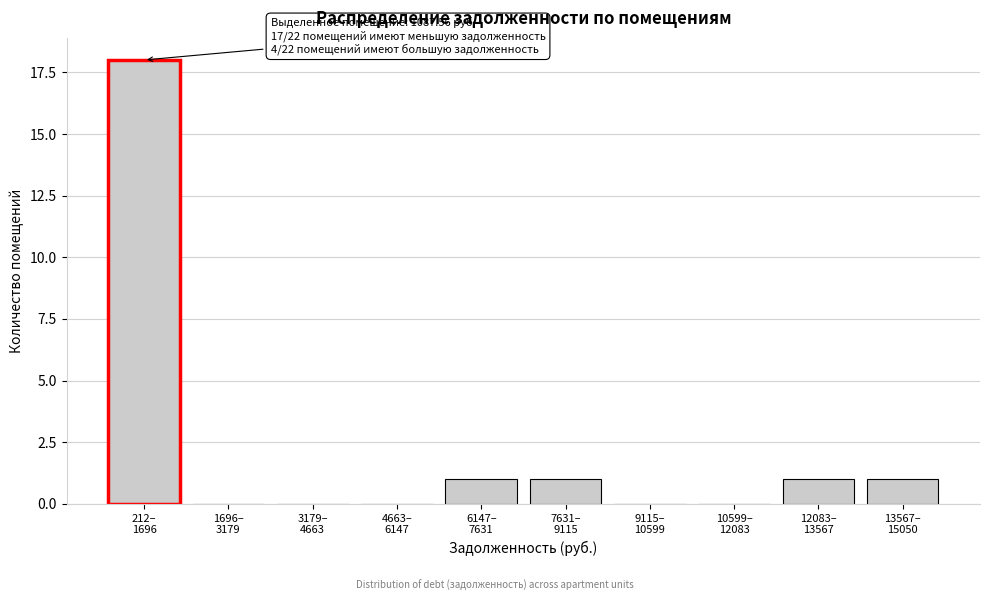

What is the sum of all values?

22